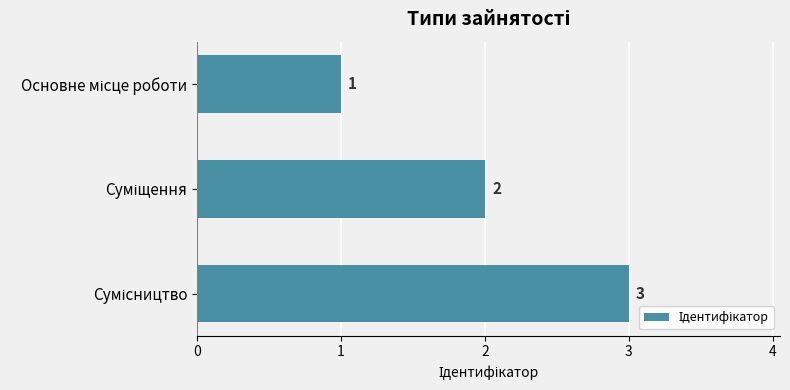

Count the values in the range 1 to 3.

3